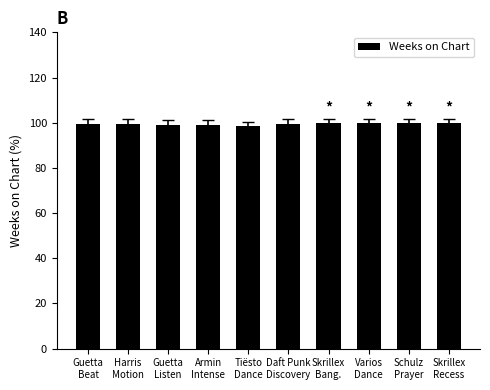

Are the bars grouped side by side (vs. stacked)?

No